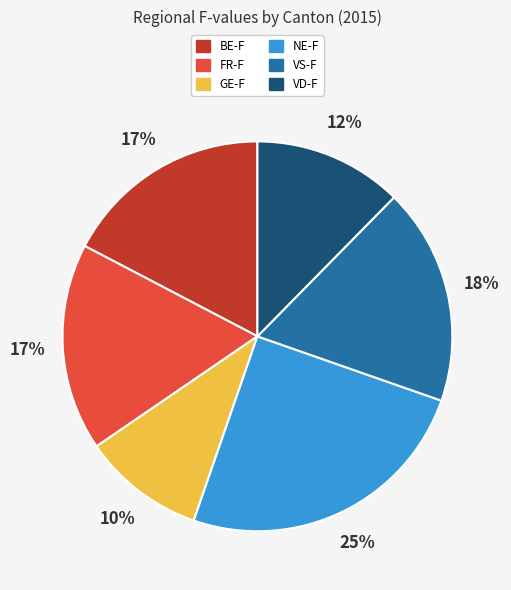

Is there any slice that represents more than half of the pie?

No